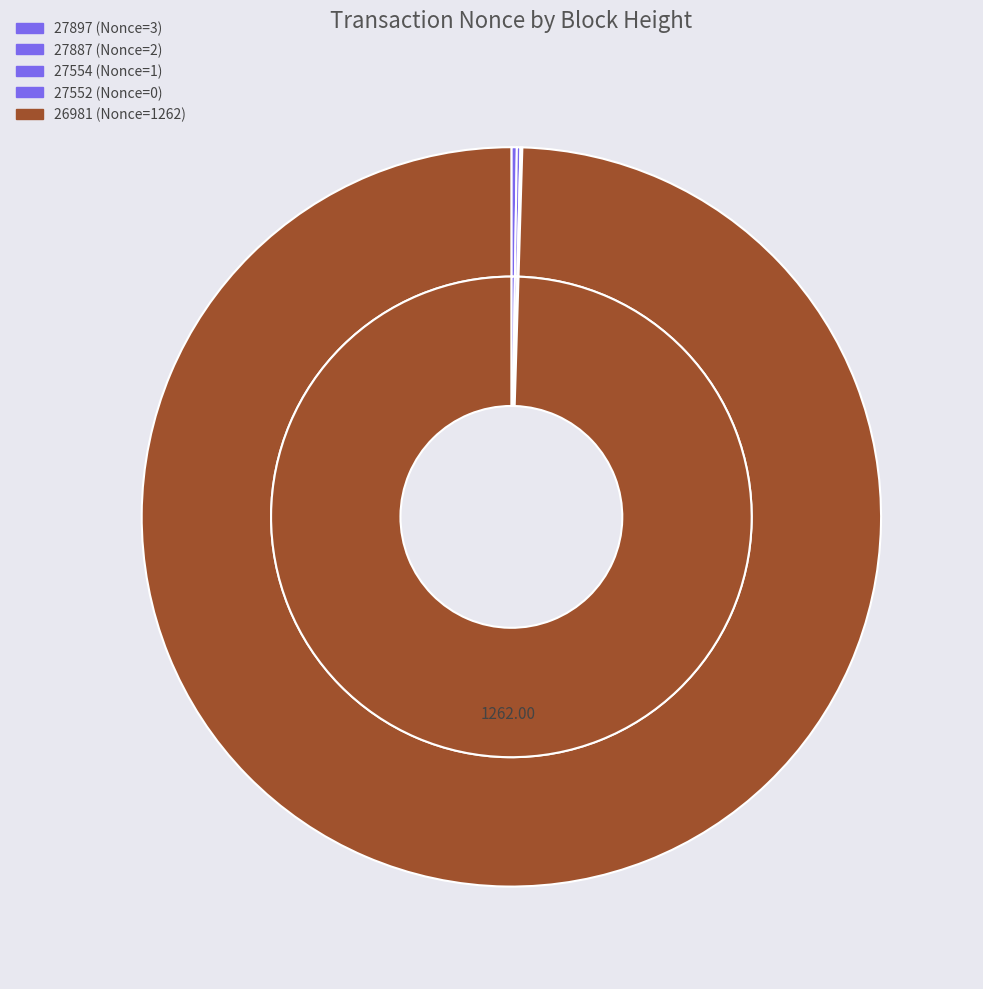

How many segments does this pie chart have?

5